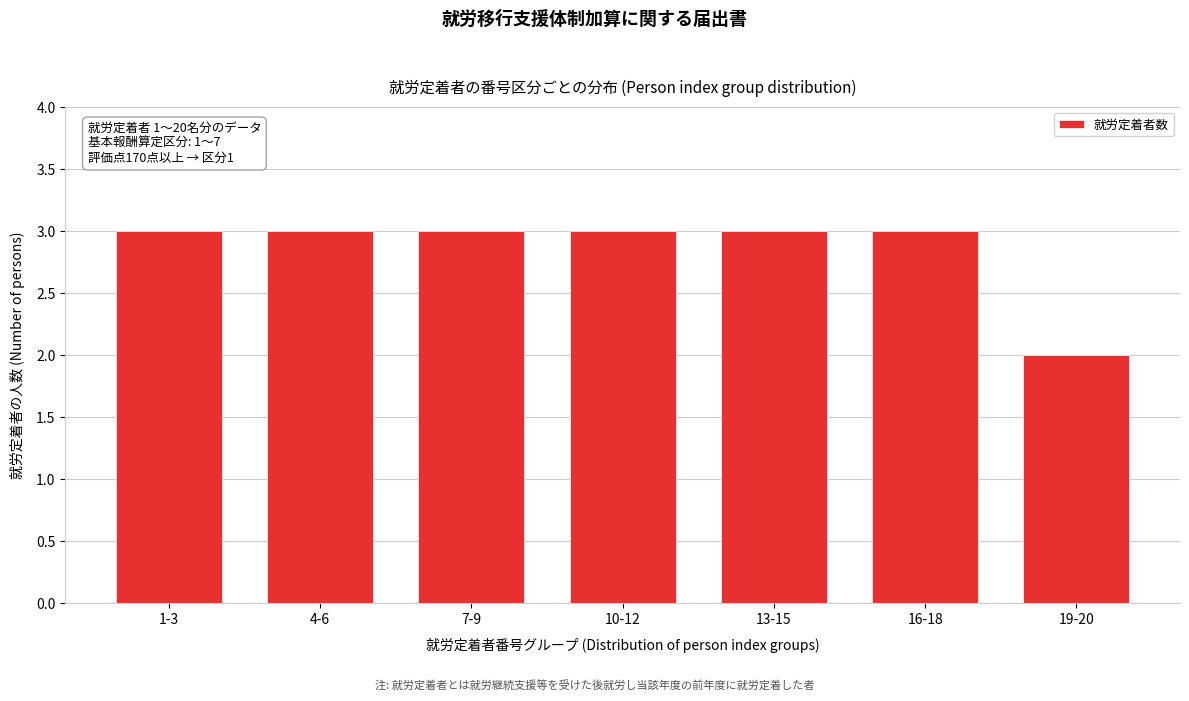

Reading left to right, list all the values displayed in this chart.

1-3=3	4-6=3	7-9=3	10-12=3	13-15=3	16-18=3	19-20=2